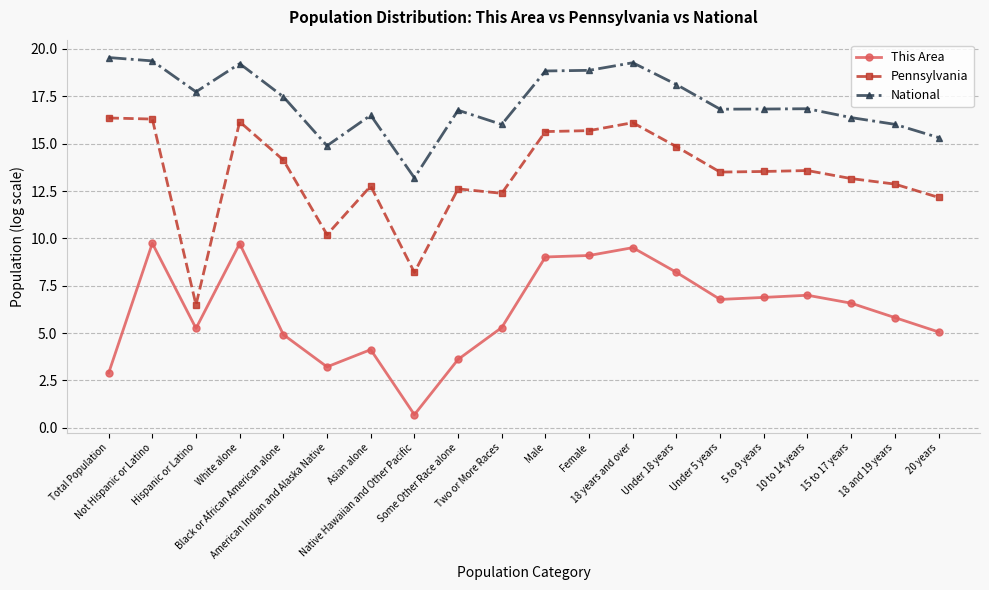

Does the chart have visible grid lines?

Yes